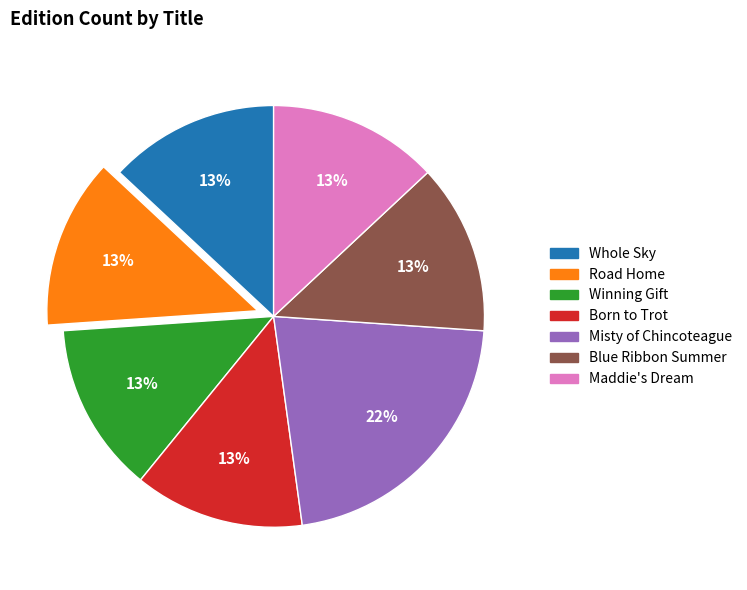

To the nearest percent, what is the combined percentage of Blue Ribbon Summer and Road Home?

26%